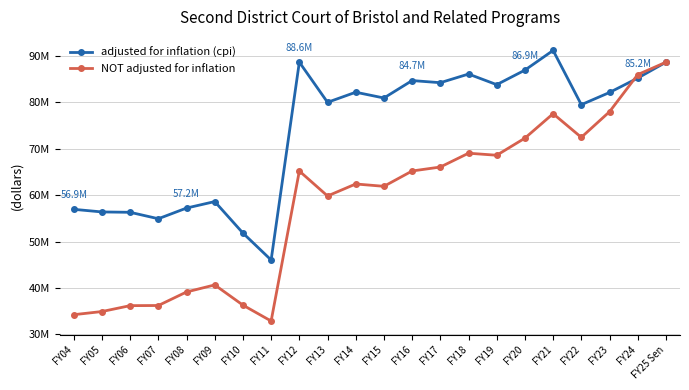

Read the NOT adjusted for inflation value at FY21, to the nearest 10.

77540000